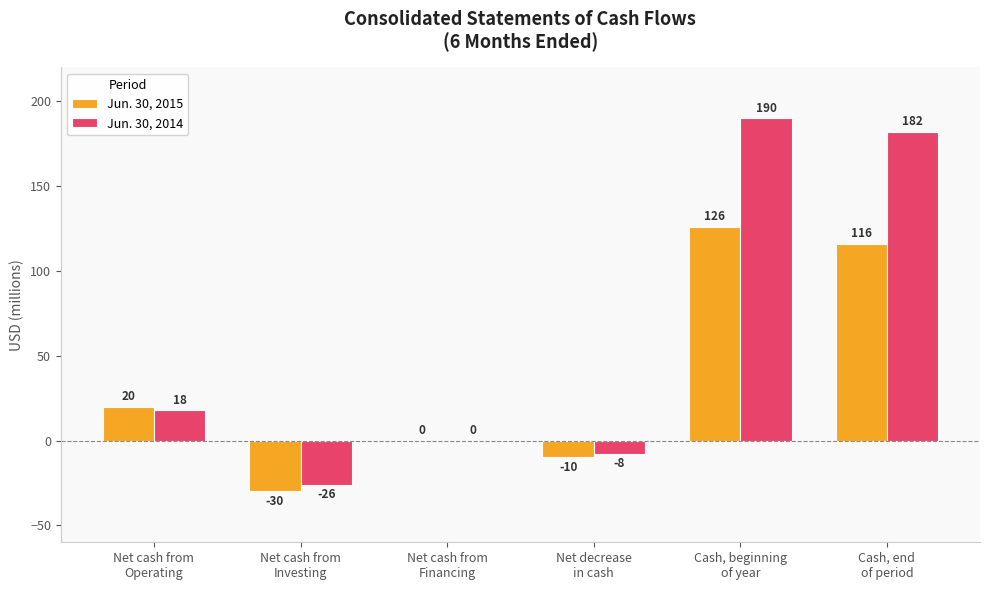

Reading left to right, what are all the values shown in this chart?

Jun. 30, 2015: 20	-30	0	-10	126	116
Jun. 30, 2014: 18	-26	0	-8	190	182